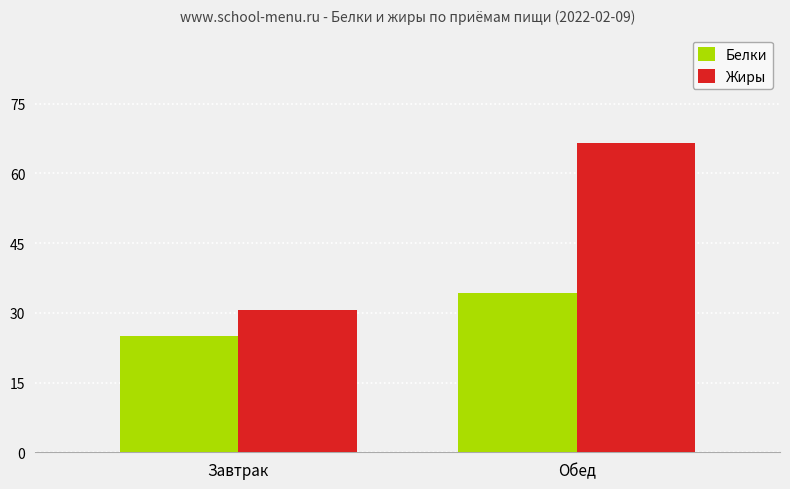

Is the value of Жиры at Завтрак greater than the value of Белки at Обед?

No